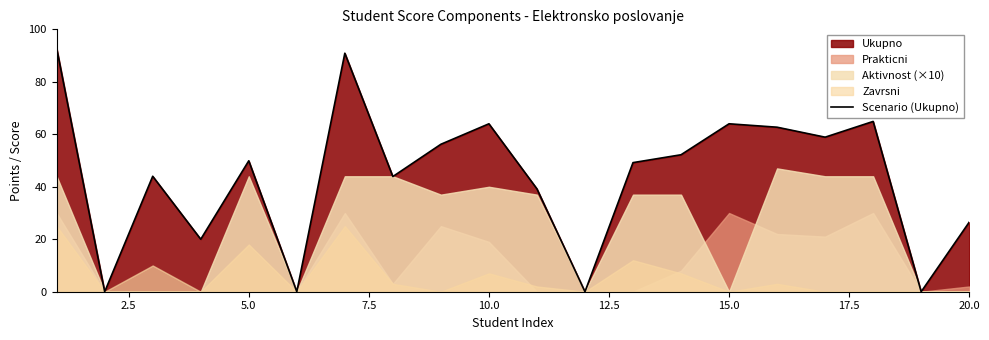

True or false: Scenario (Ukupno) has a value of 41.3 at 10.0.

False